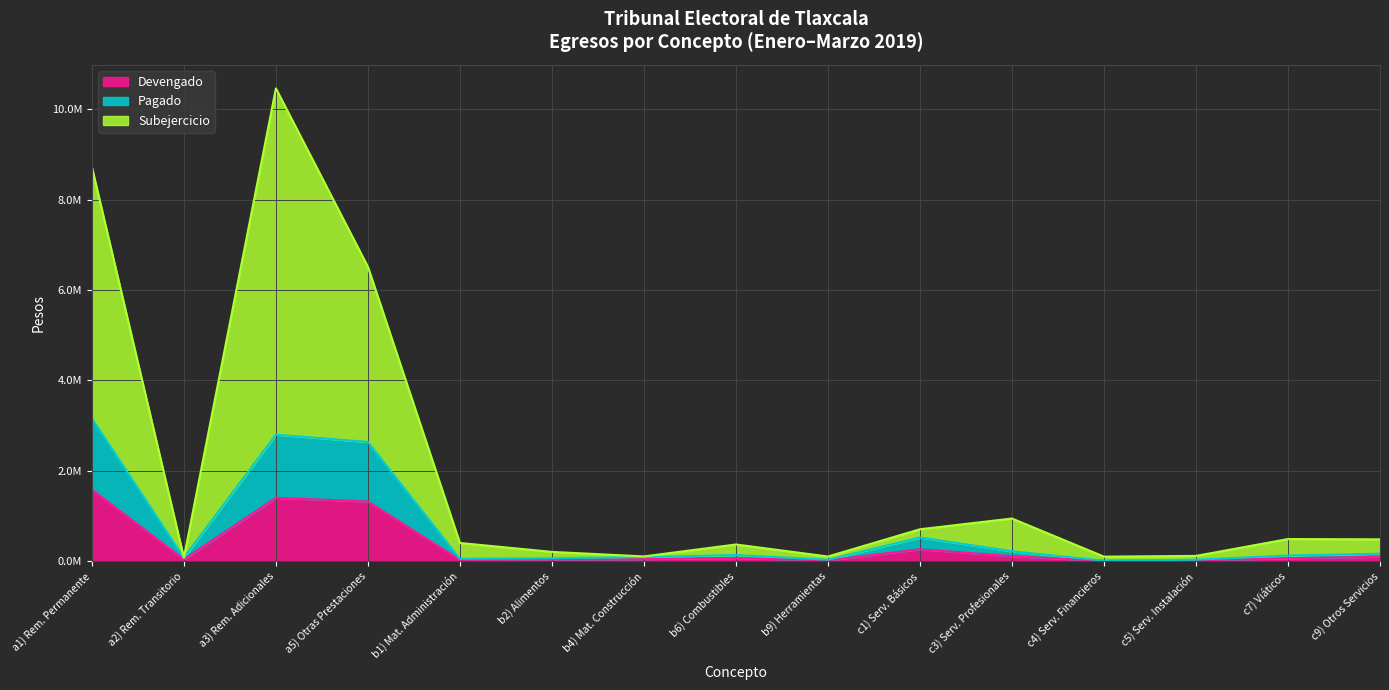

Where does the Devengado series first go above 60820?

a1) Rem. Permanente